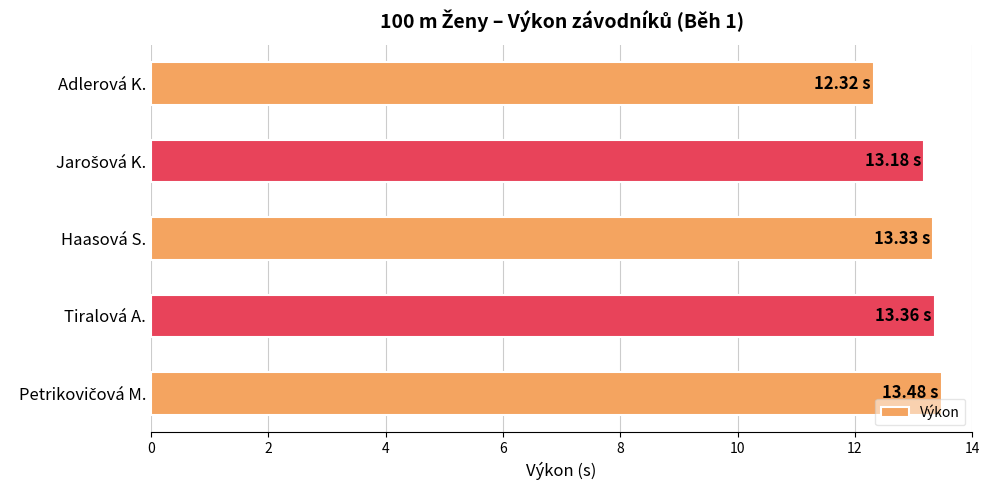

What is the label of the 5th bar from the bottom?

Adlerová K.